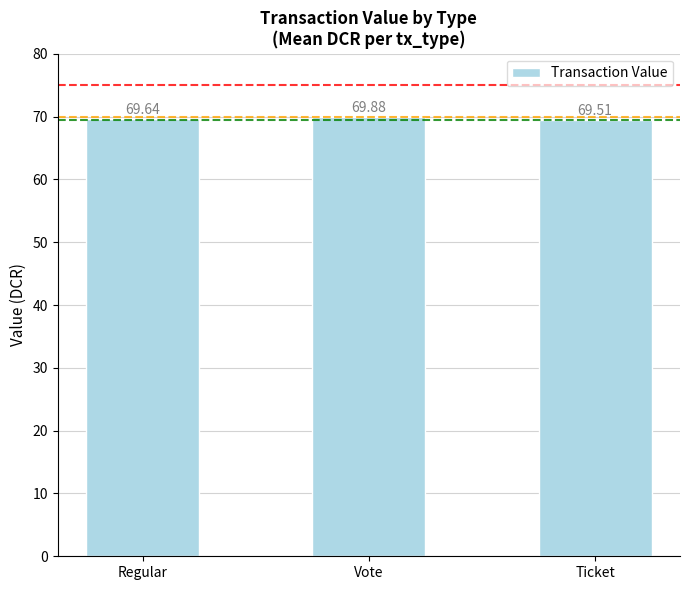

What is the sum of all values?

209.0